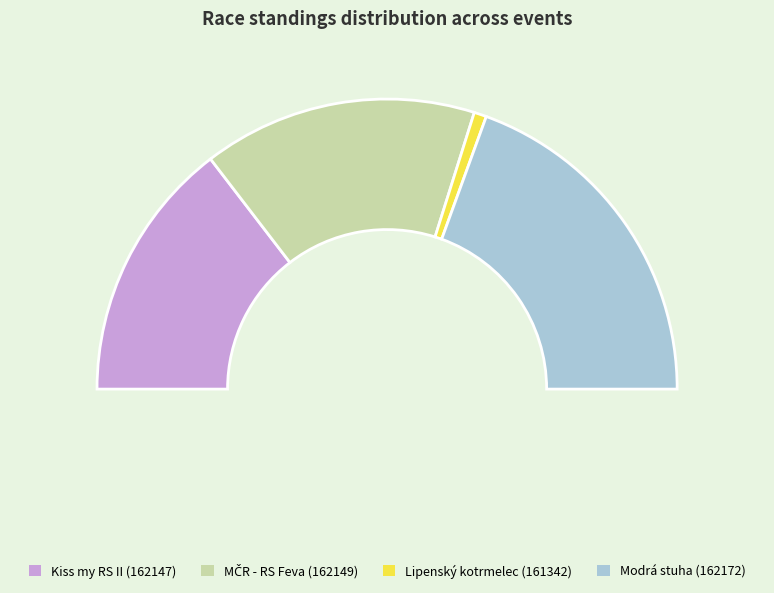

To the nearest percent, what is the combined percentage of Modrá stuha (162172) and Lipenský kotrmelec (161342)?

40%